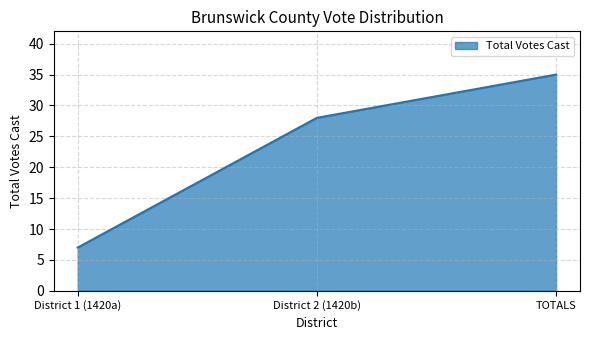

At which category does the chart reach its peak across all series?

TOTALS